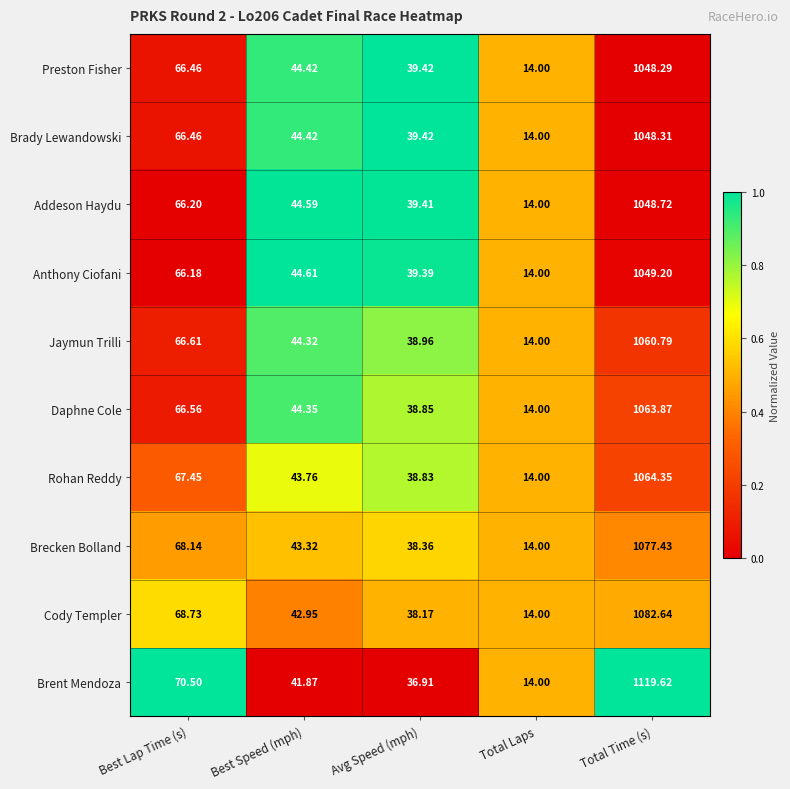

Which label corresponds to the largest value in the chart?

Total Time (s)